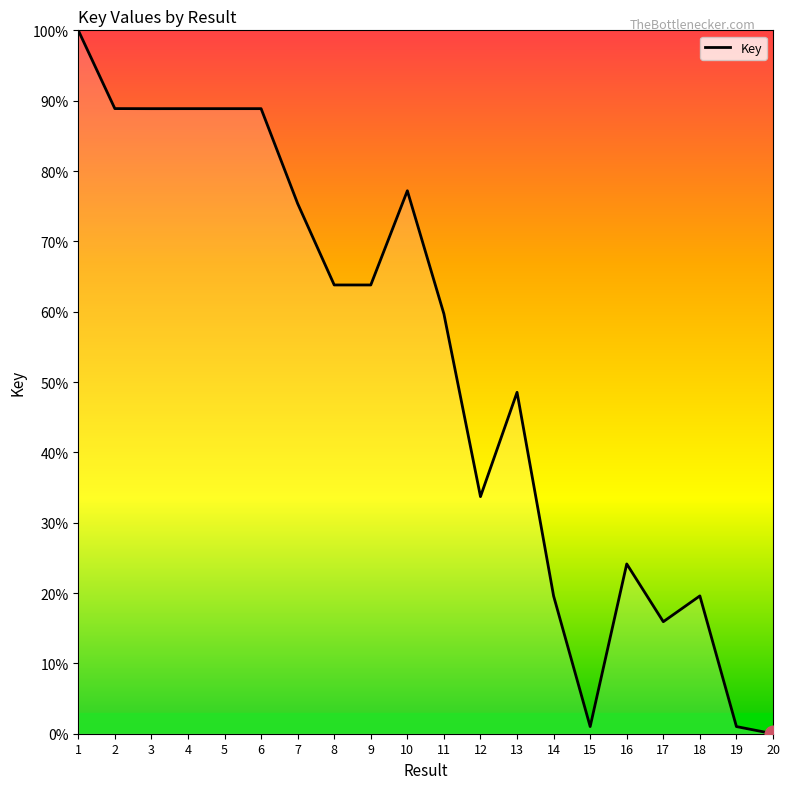

What is the approximate value at 10?

77.2